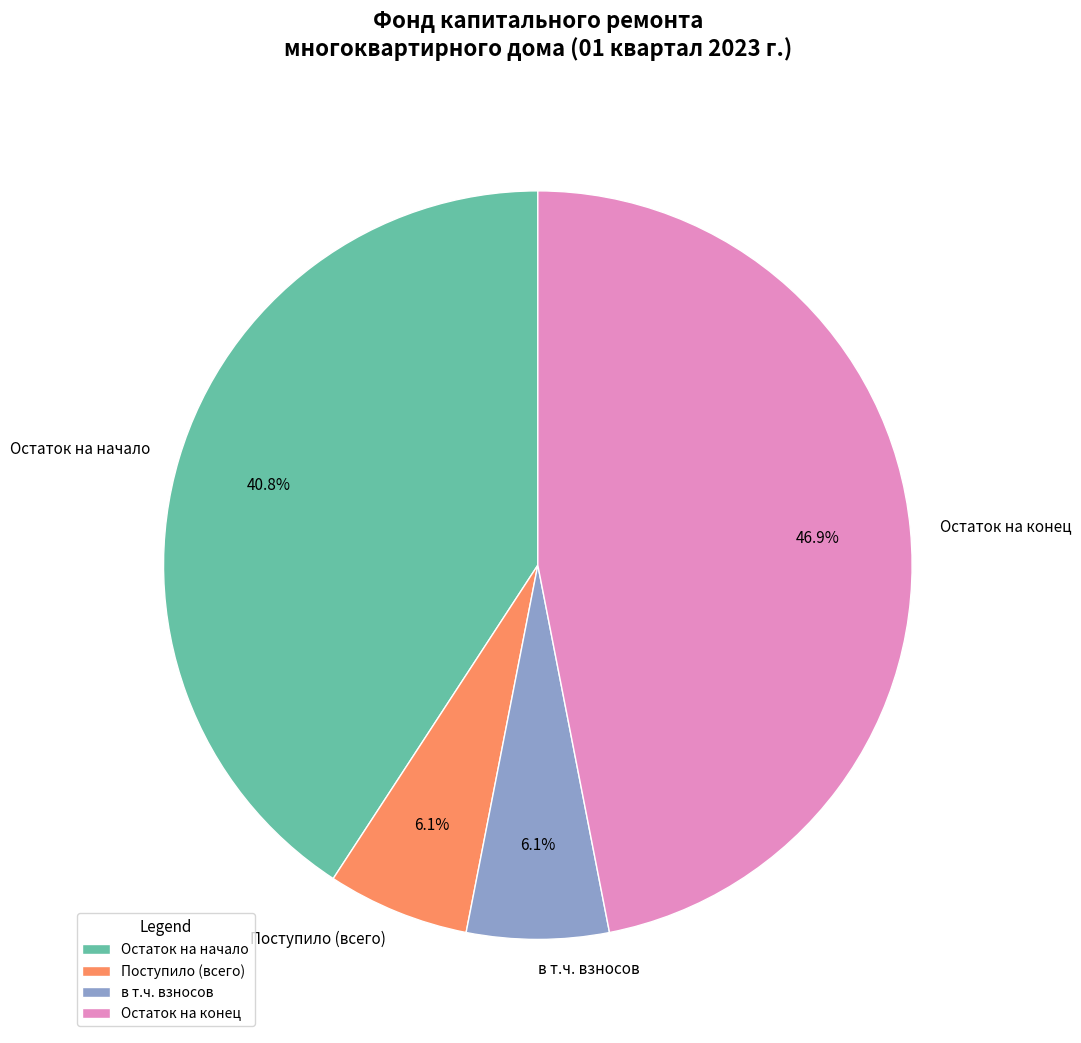

What is the largest slice in the pie chart?

Остаток на конец